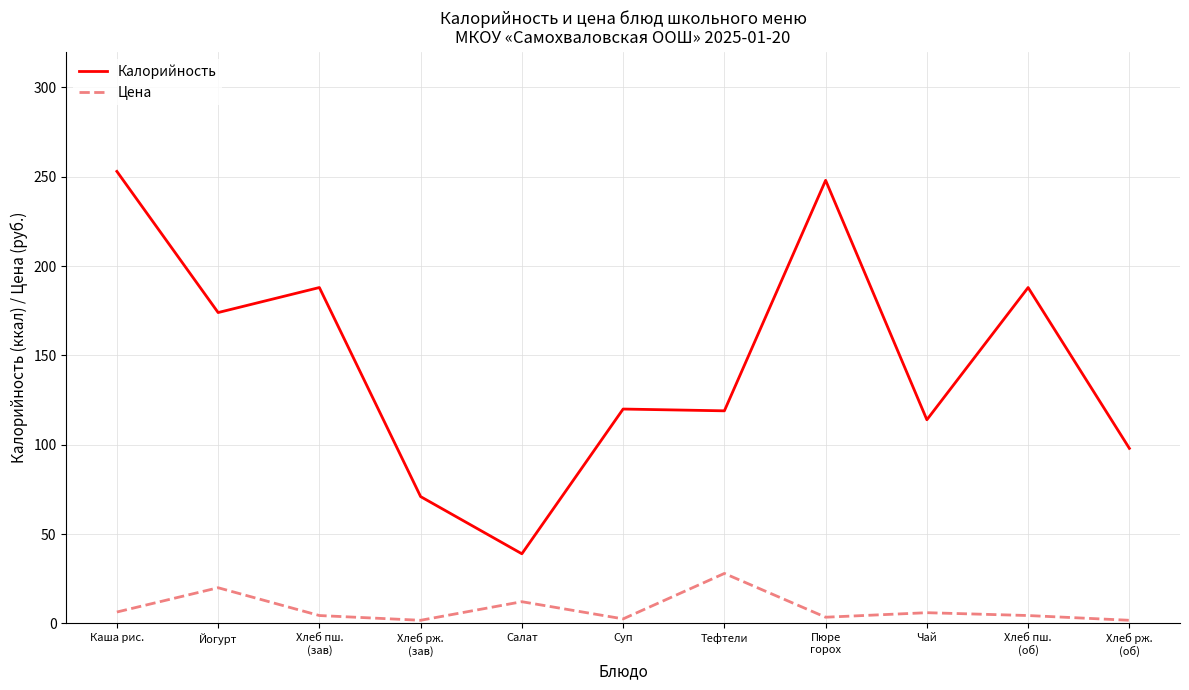

Does the chart display data point markers on the line(s)?

No